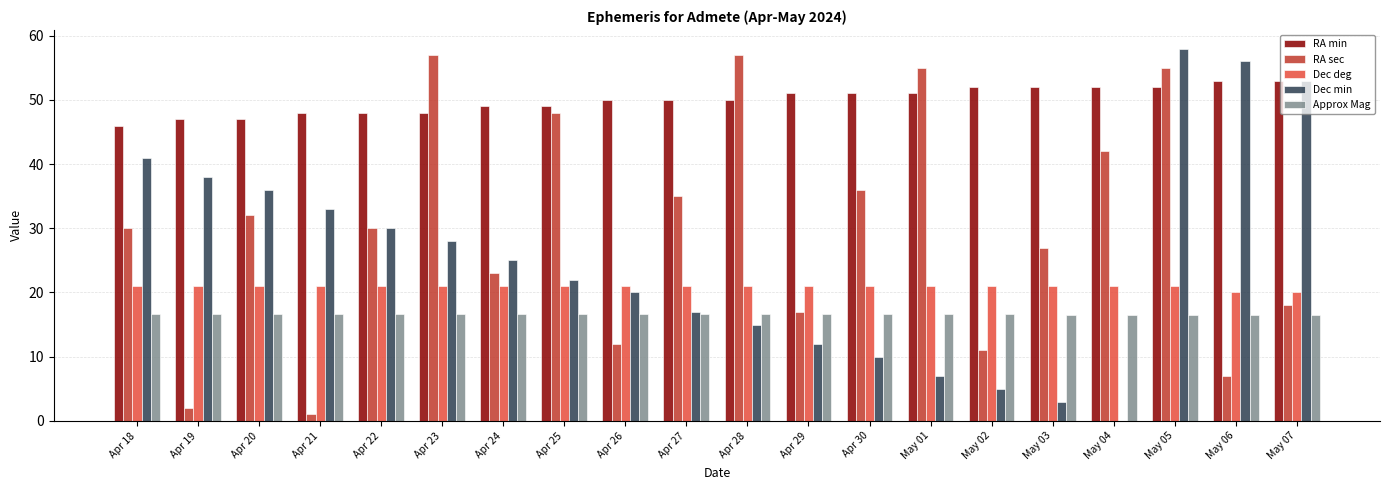

Which category has the highest value across all series?

May 05